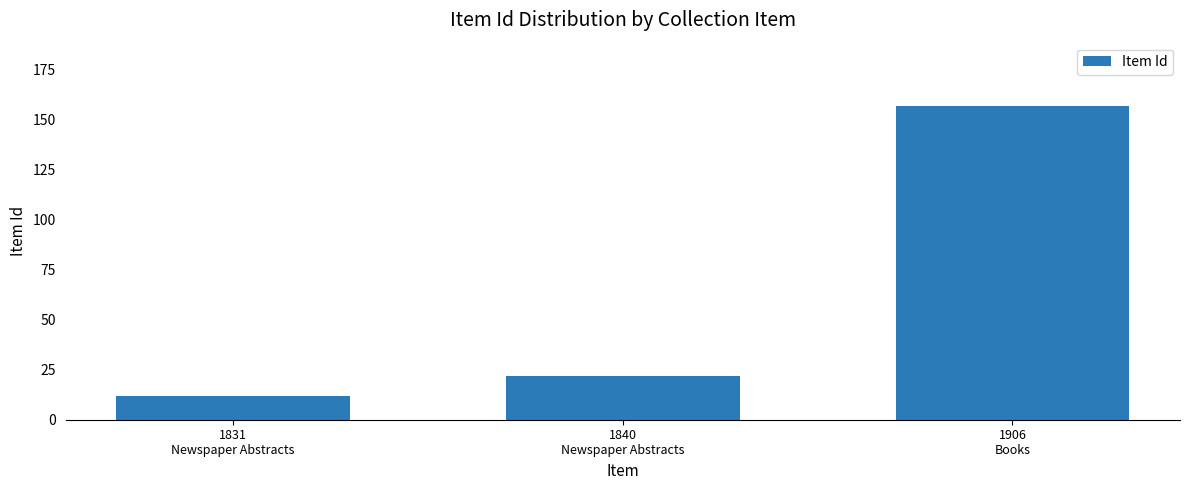

Does the chart contain stacked bars?

No